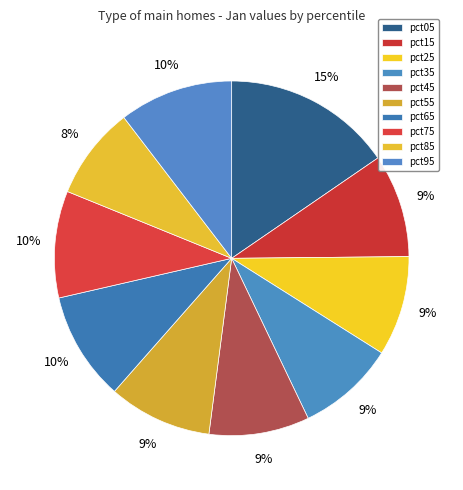

How many slices are in this pie chart?

10